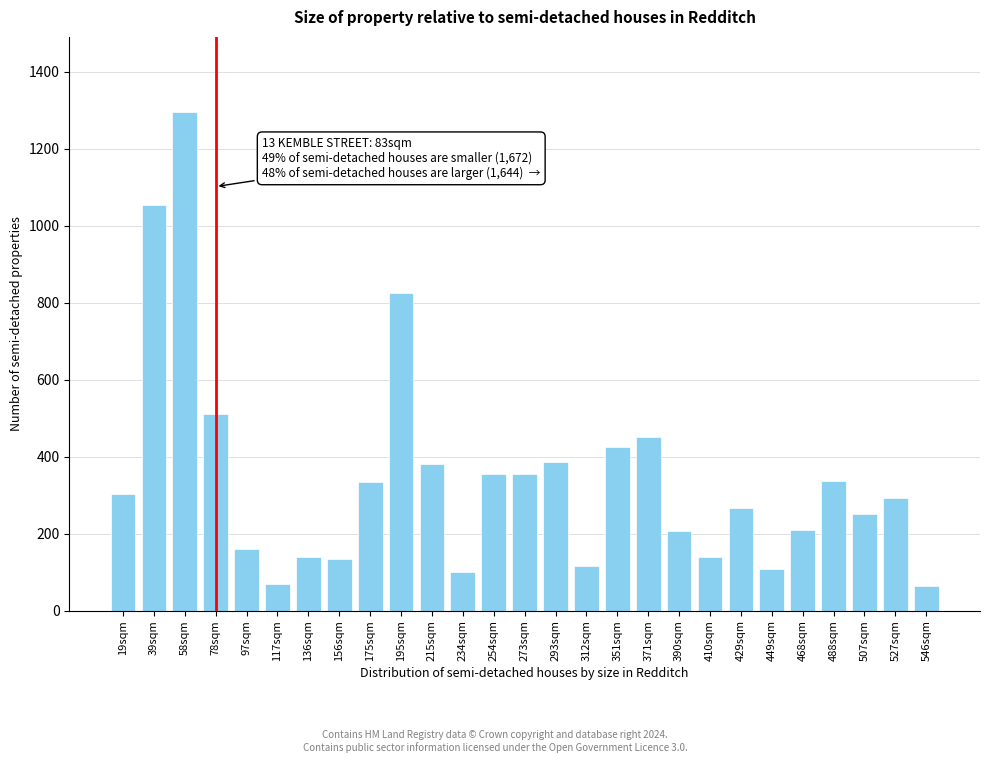

What is the label of the 12th bar from the left?

234sqm